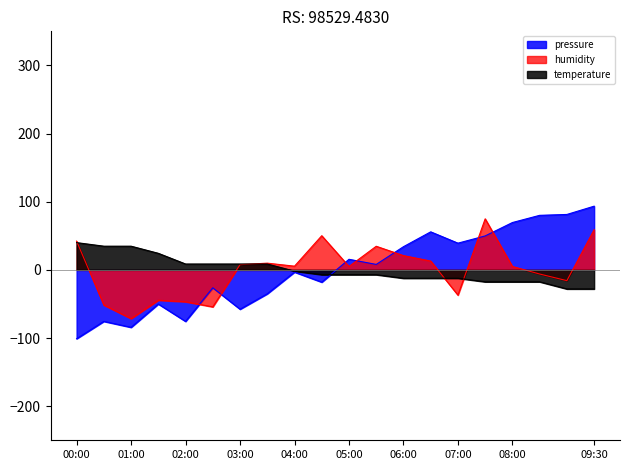

Does the chart display data point markers on the line(s)?

No